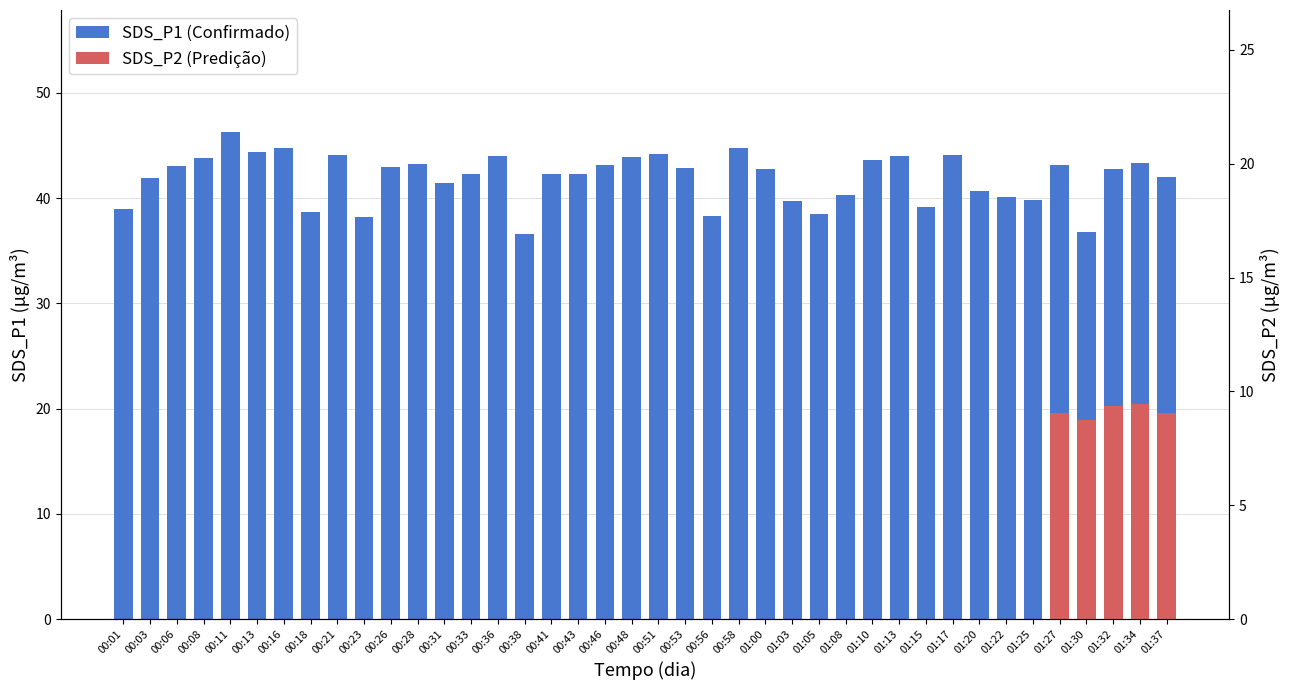

List the labels in order of value, largest first.

00:11, 00:16, 00:58, 00:13, 00:51, 00:21, 01:17, 01:13, 00:36, 00:48, 00:08, 01:10, 01:34, 00:28, 01:27, 00:46, 00:06, 00:26, 00:53, 01:00, 01:32, 00:33, 00:41, 00:43, 01:37, 00:03, 00:31, 01:20, 01:08, 01:22, 01:25, 01:03, 01:15, 00:01, 00:18, 01:05, 00:56, 00:23, 01:30, 00:38